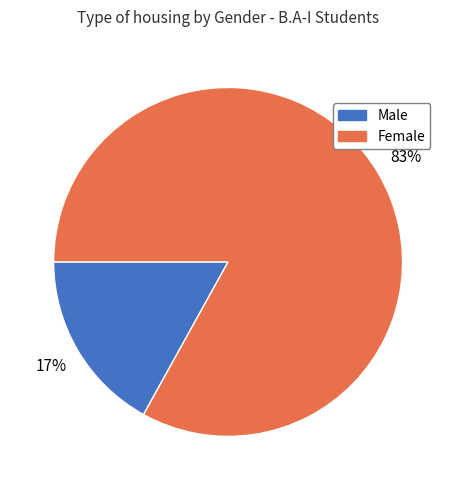

How many slices are in this pie chart?

2